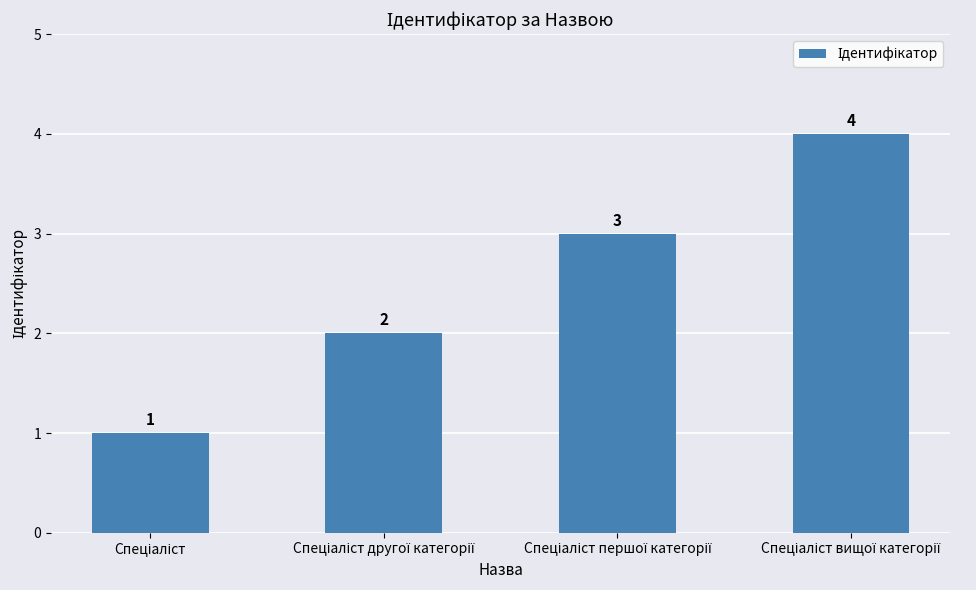

What is the sum of all values?

10